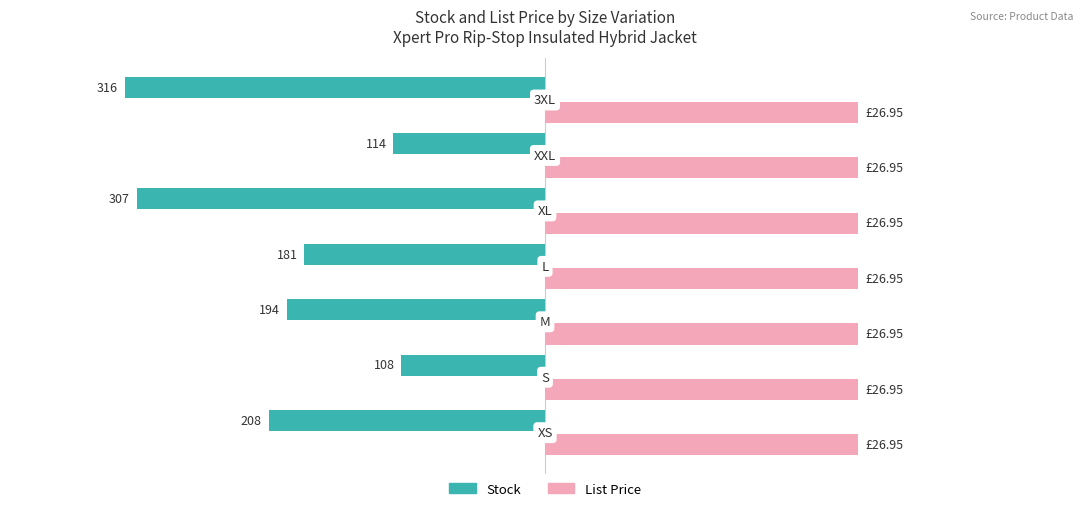

What are all the series names shown in the legend?

Stock, List Price